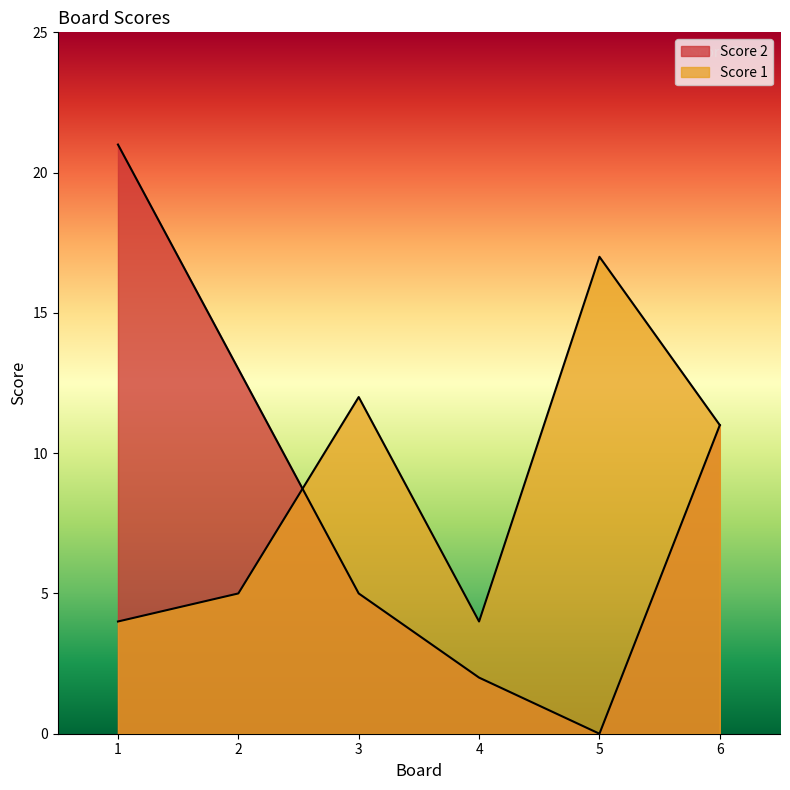

Which series has the widest spread of values?

Score 2